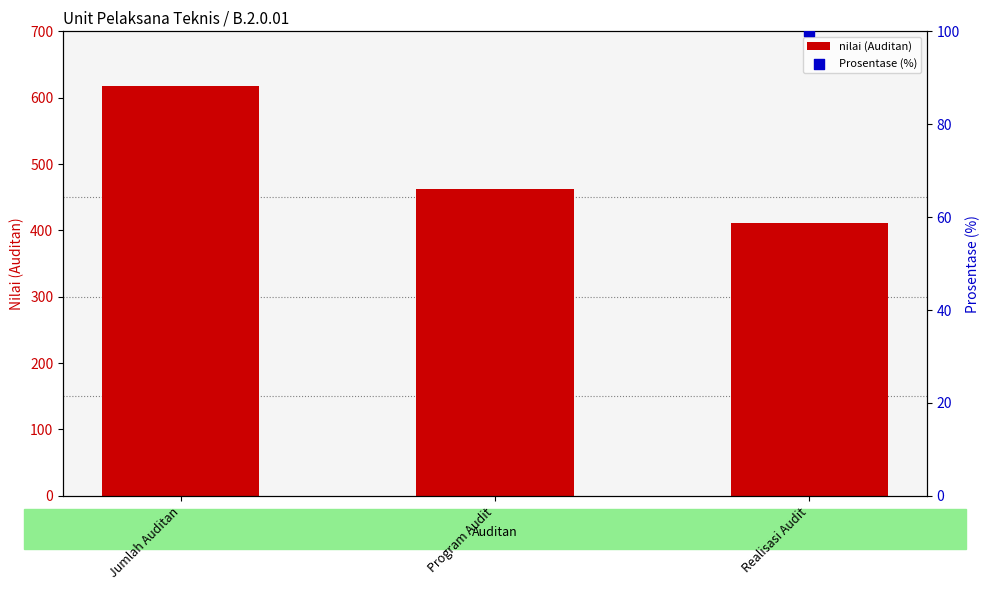

Between Program Audit and Jumlah Auditan, which is larger?

Jumlah Auditan